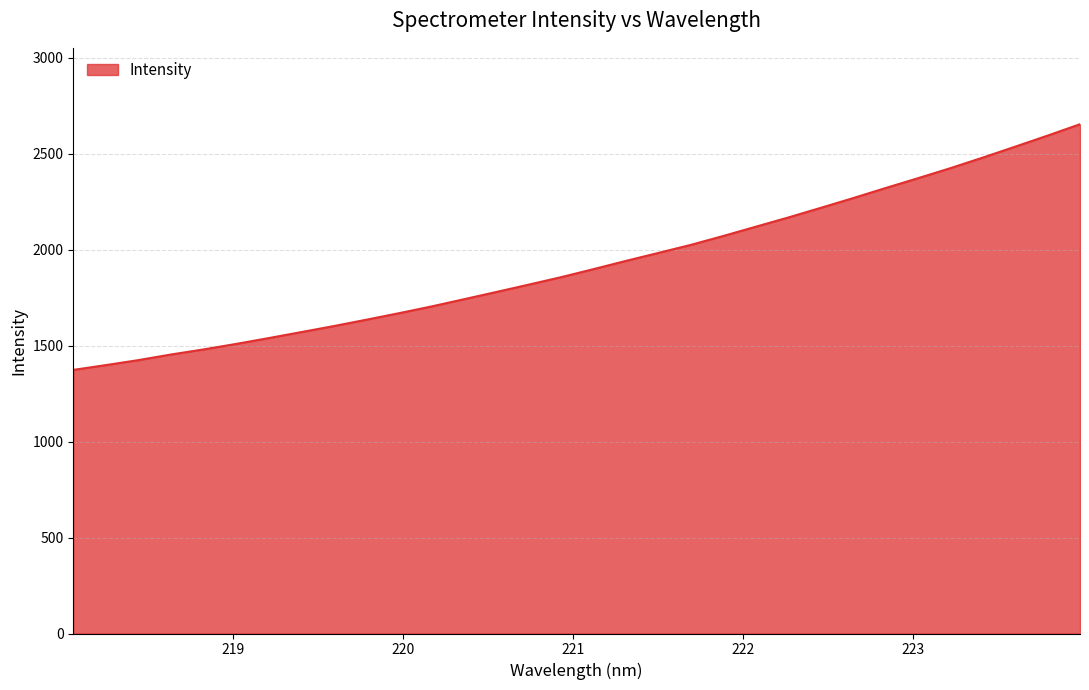

True or false: the data has more than 1 interior local peaks.

False